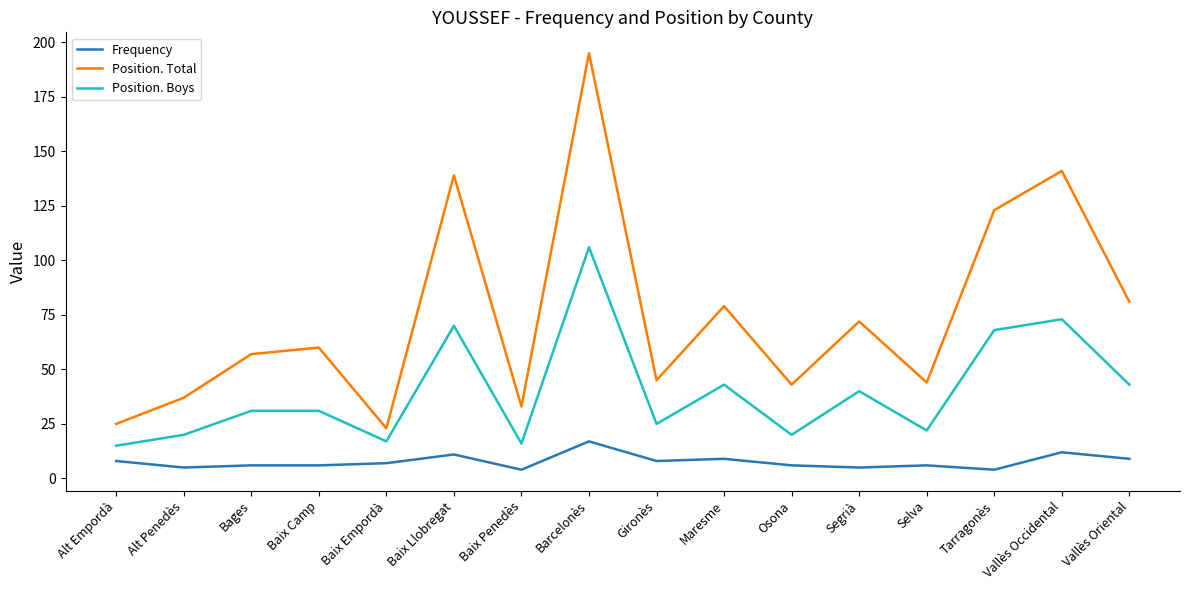

Which category has the highest value in the Position. Total series?

Barcelonès